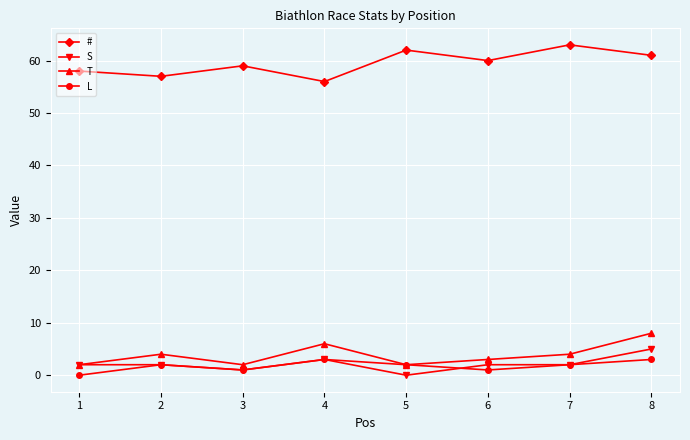

How many T values are between 2 and 6?

7